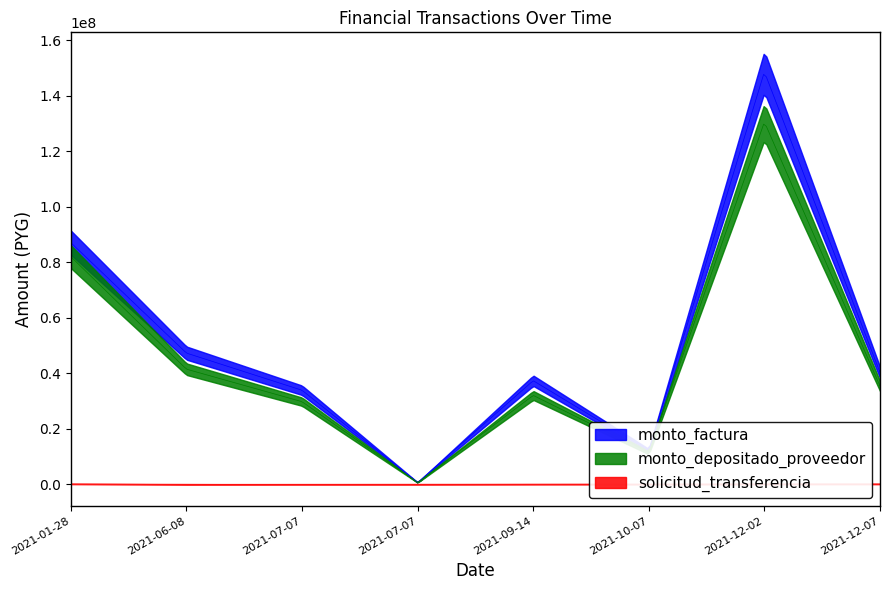

List the series in order of their peak value, highest first.

monto_factura, monto_depositado_proveedor, solicitud_transferencia